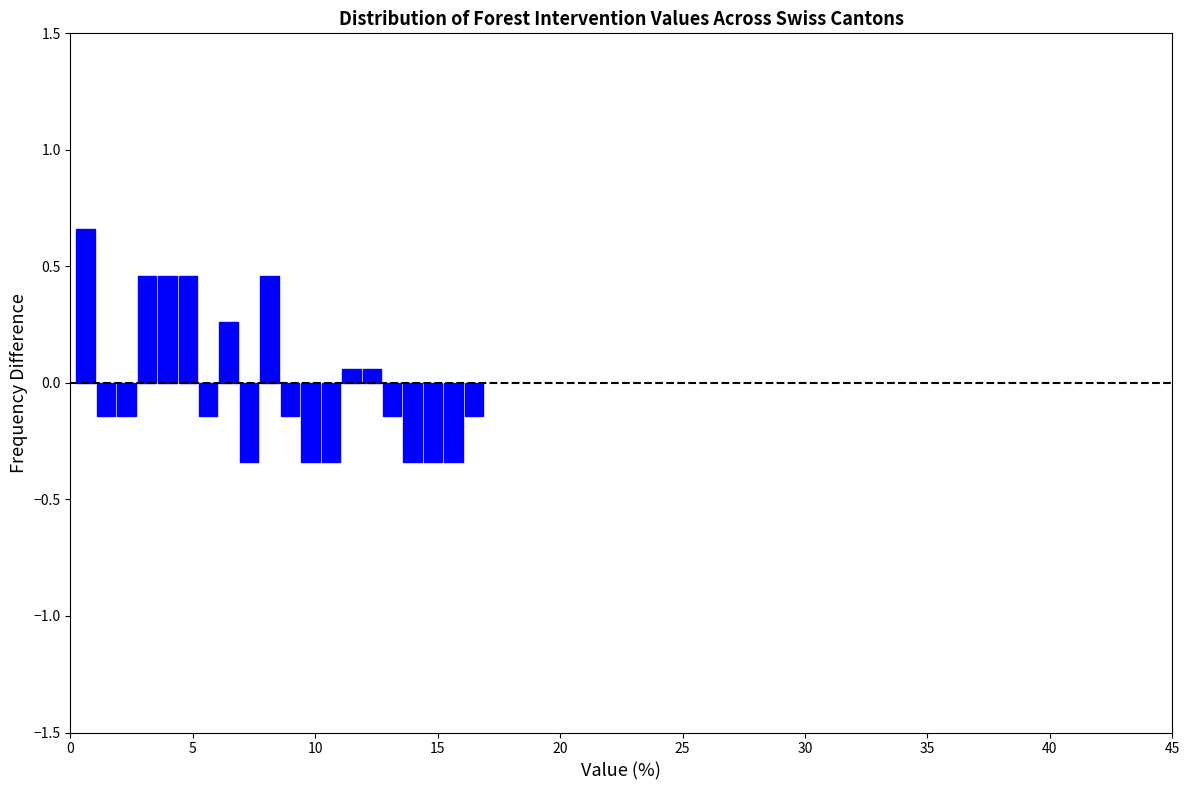

Read against the x-axis, roughly where is the centre of the tallest bar?

0.5